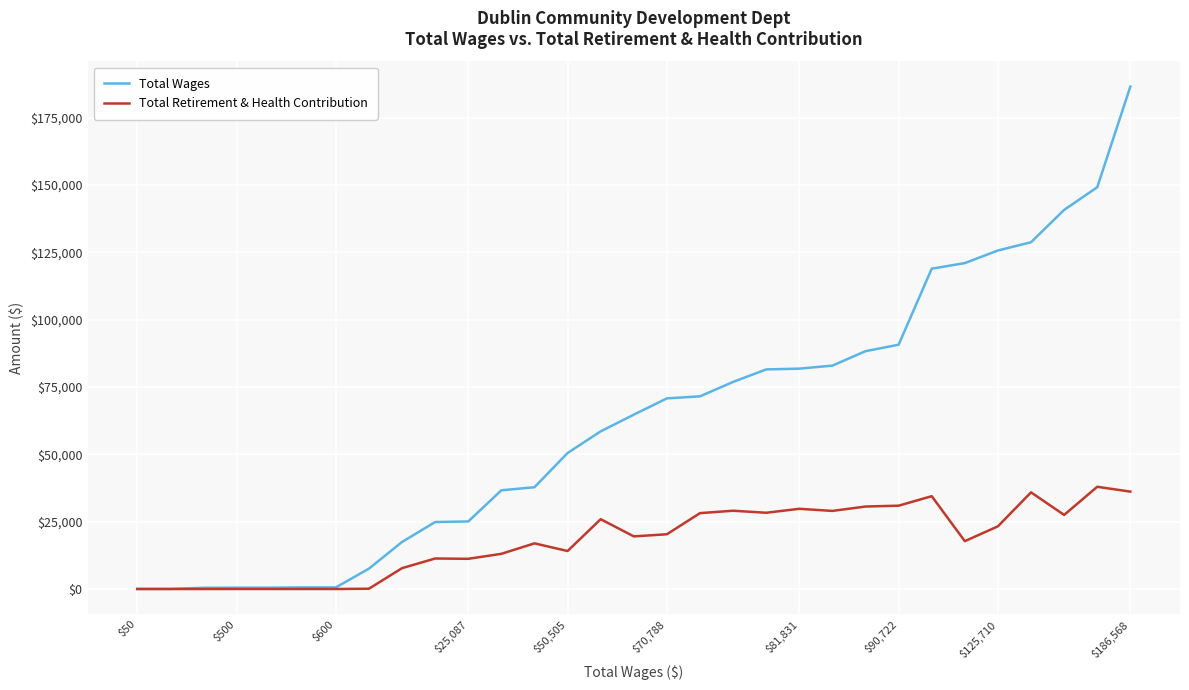

List the series in order of their peak value, highest first.

Total Wages, Total Retirement & Health Contribution